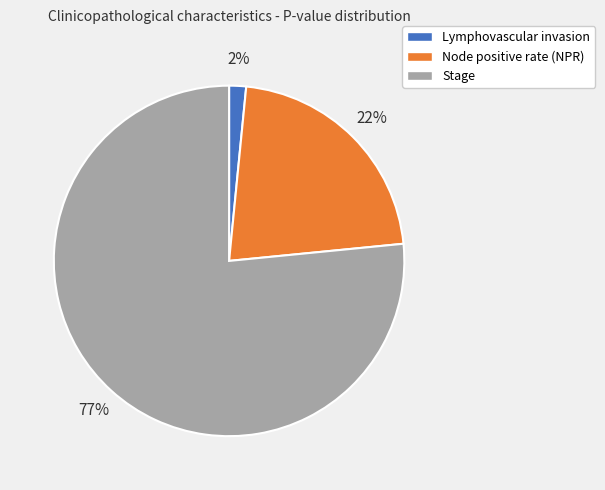

To the nearest percent, what percentage of the pie is Node positive rate (NPR)?

22%